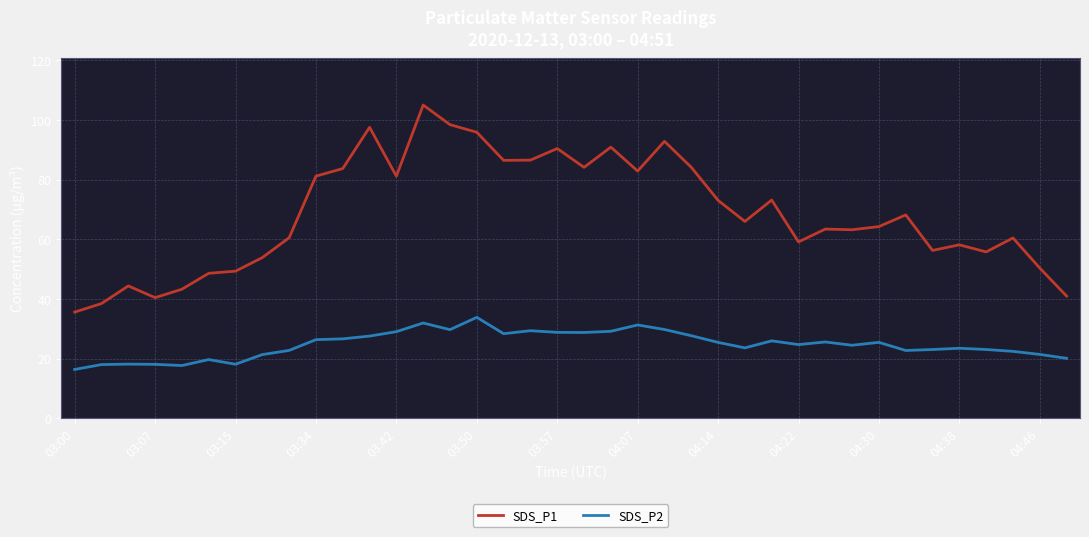

List the series in order of their overall mean, lowest first.

SDS_P2, SDS_P1